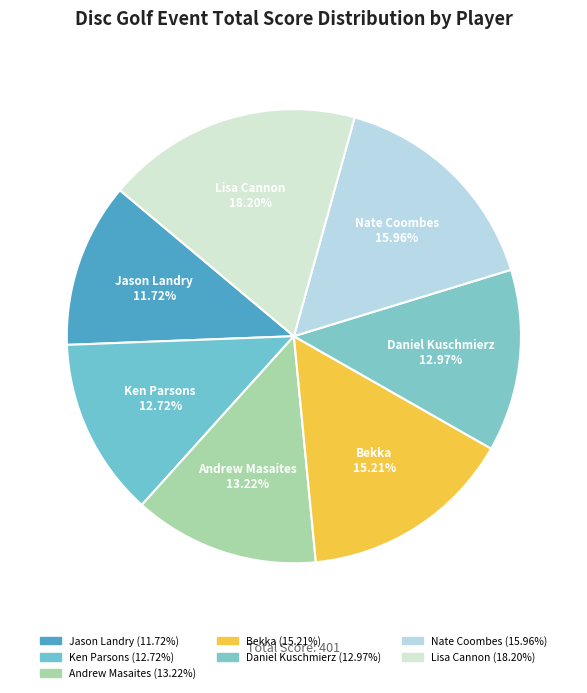

To the nearest percent, what is the difference between the largest and smallest slice percentages?

6%